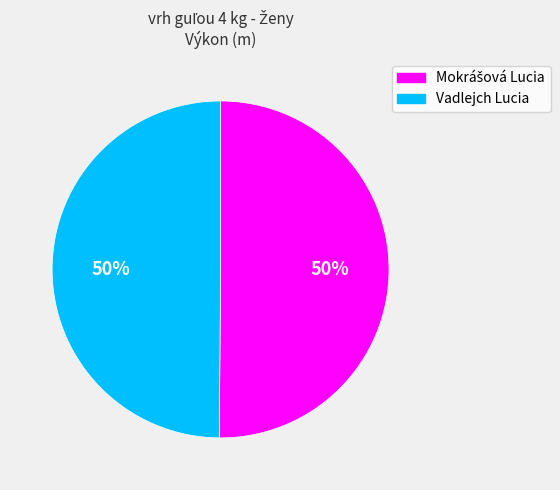

Is it true that Vadlejch Lucia is 58% of the pie?

False